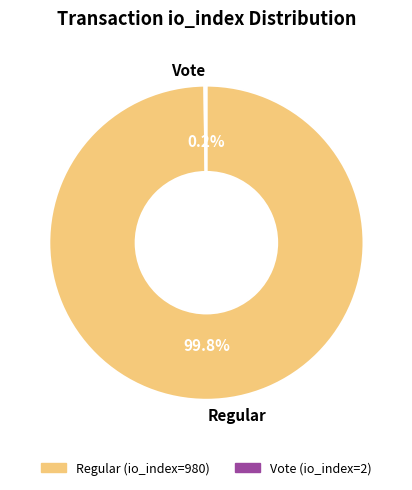

What is the largest slice in the pie chart?

Regular (io_index=980)